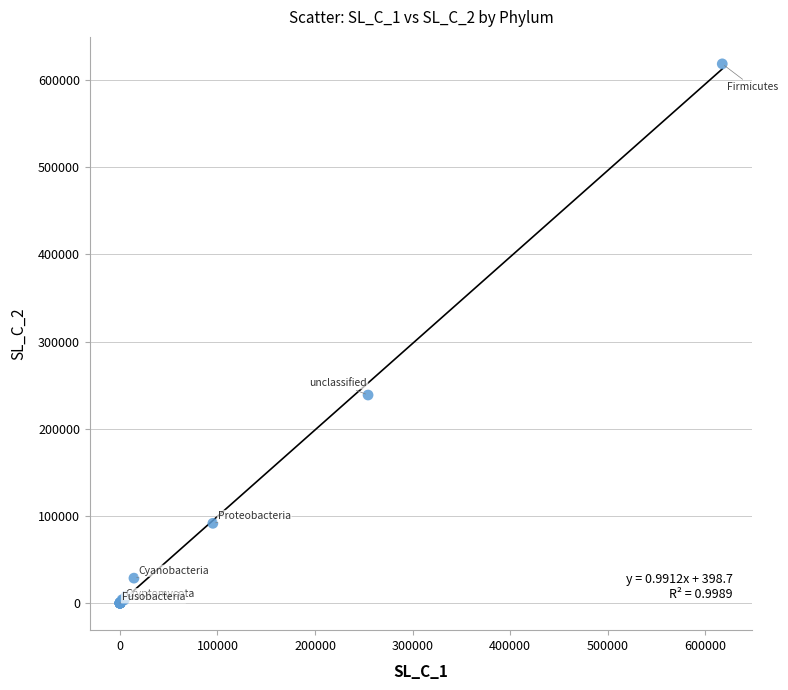

What Y value in the scatter plot is closest to 309191?

238692.6